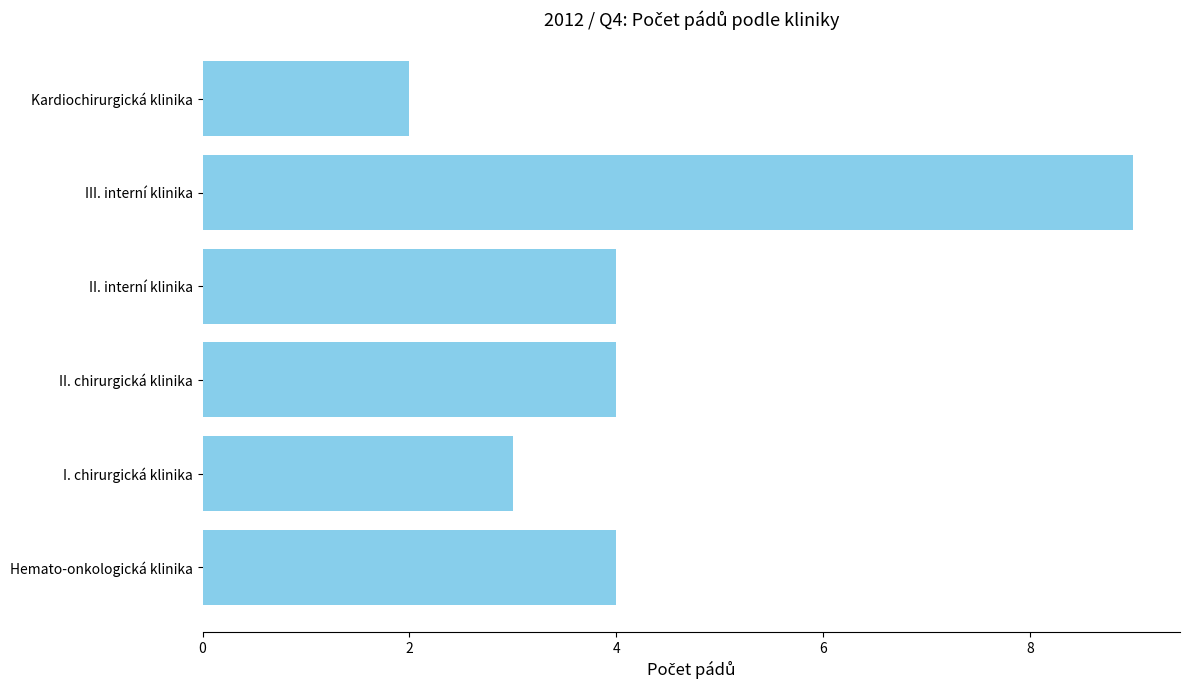

What is the approximate value at II. chirurgická klinika?

4